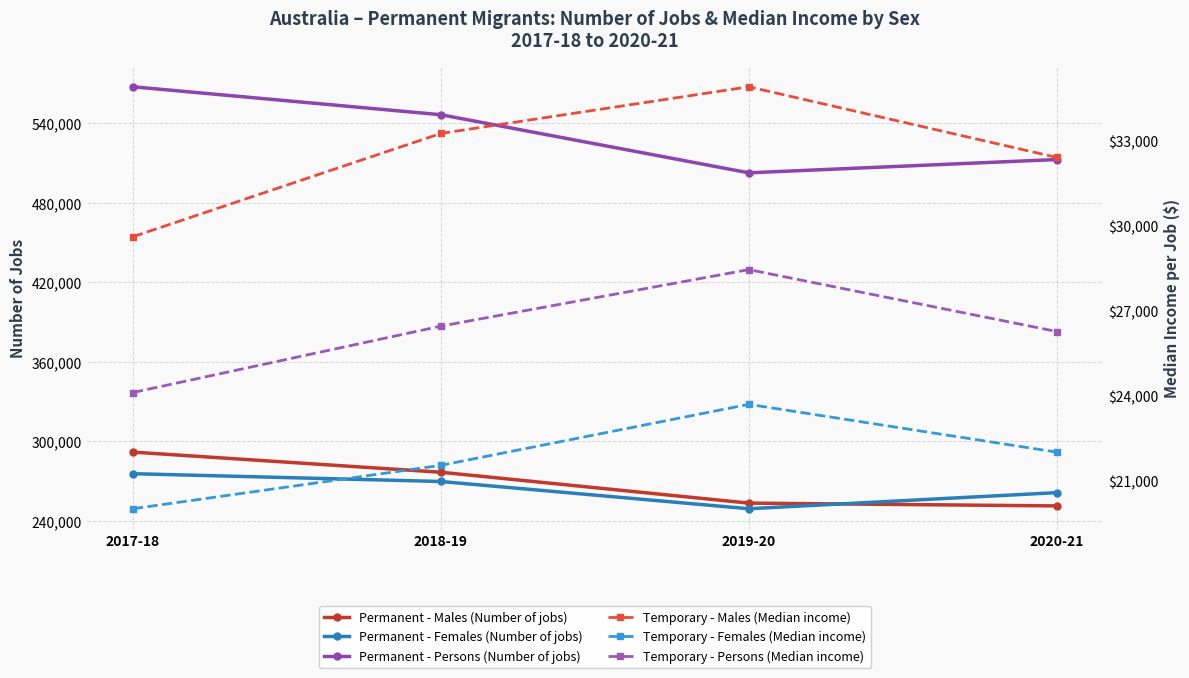

True or false: Temporary - Males (Median income) and Permanent - Females (Number of jobs) intersect in this chart.

False